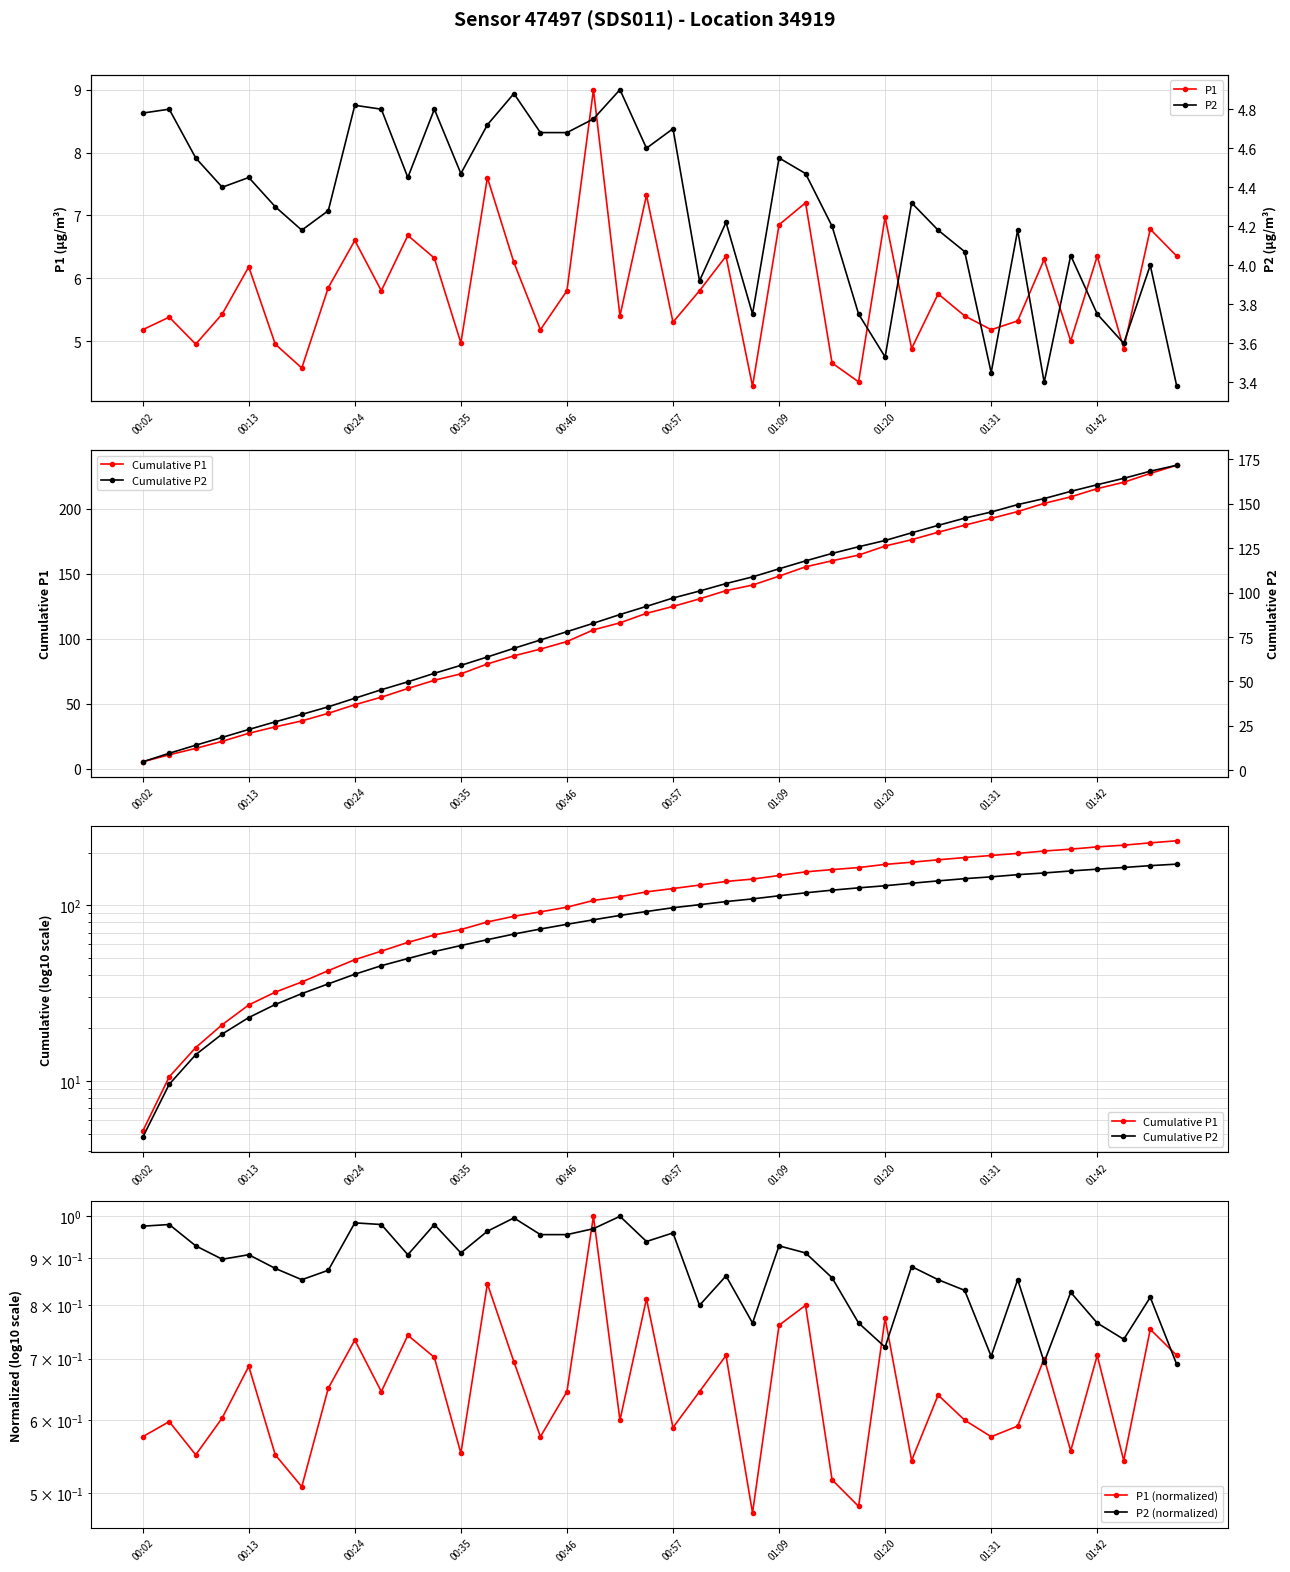

What is the maximum value for P1?

9.0